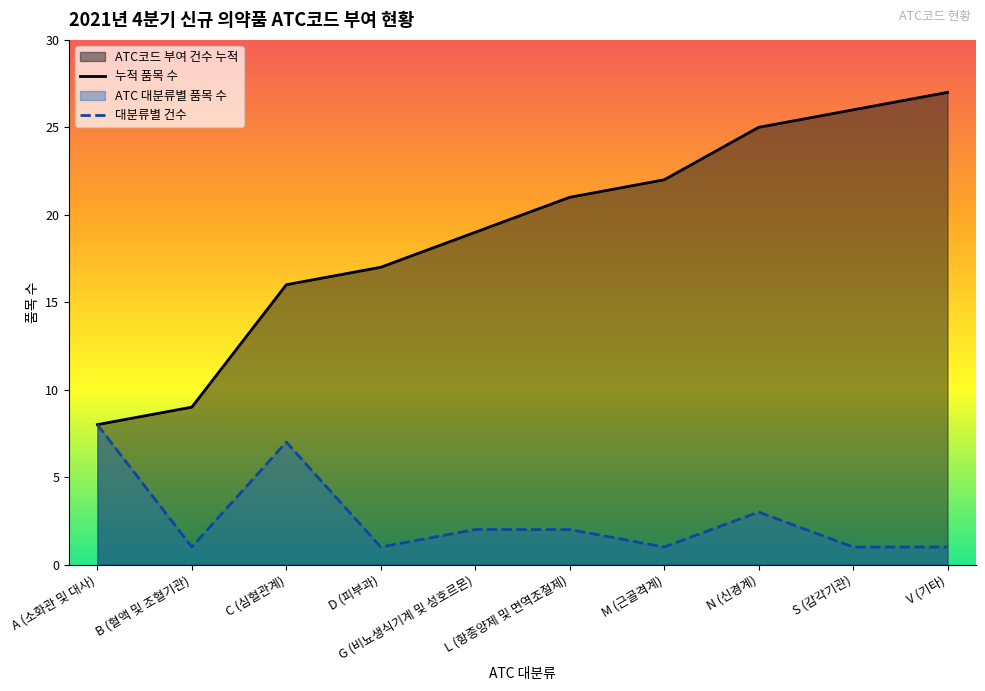

Reading left to right, list all the values displayed in this chart.

누적 품목 수: 8	9	16	17	19	21	22	25	26	27
대분류별 건수: 8	1	7	1	2	2	1	3	1	1